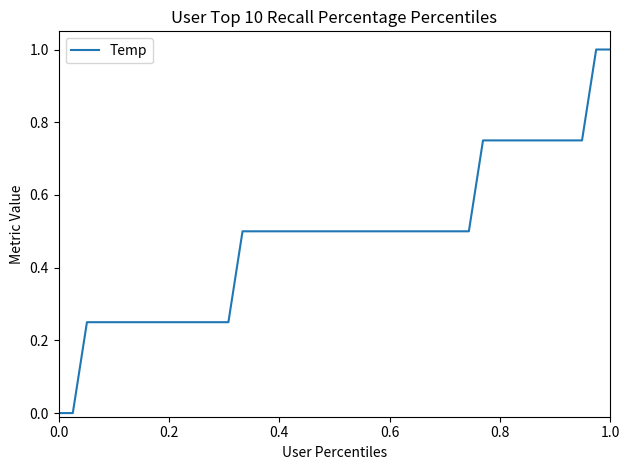

What is the difference between the maximum and minimum values?

1.0